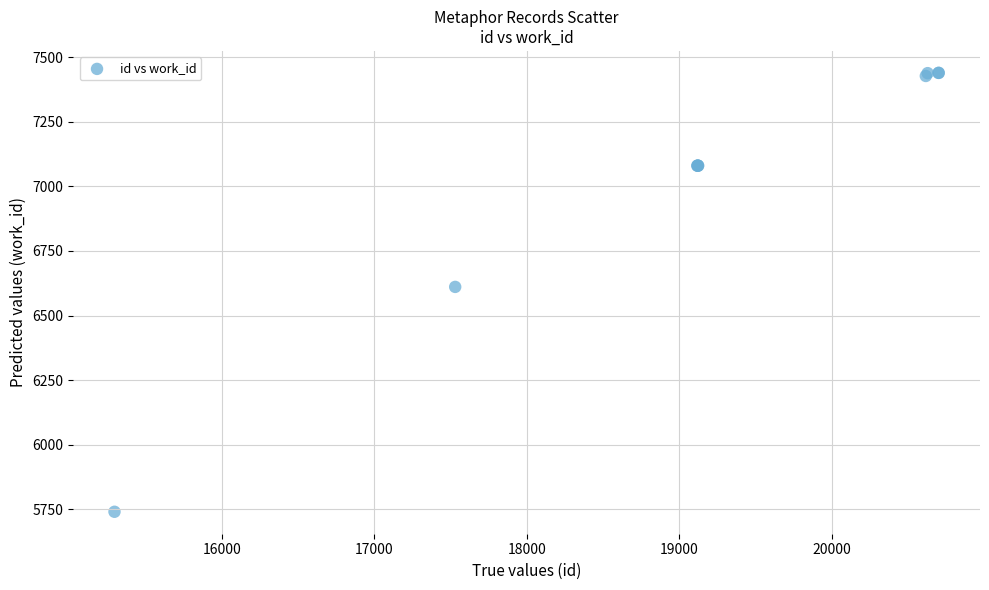

What Y value in the scatter plot is closest to 6590?

6611